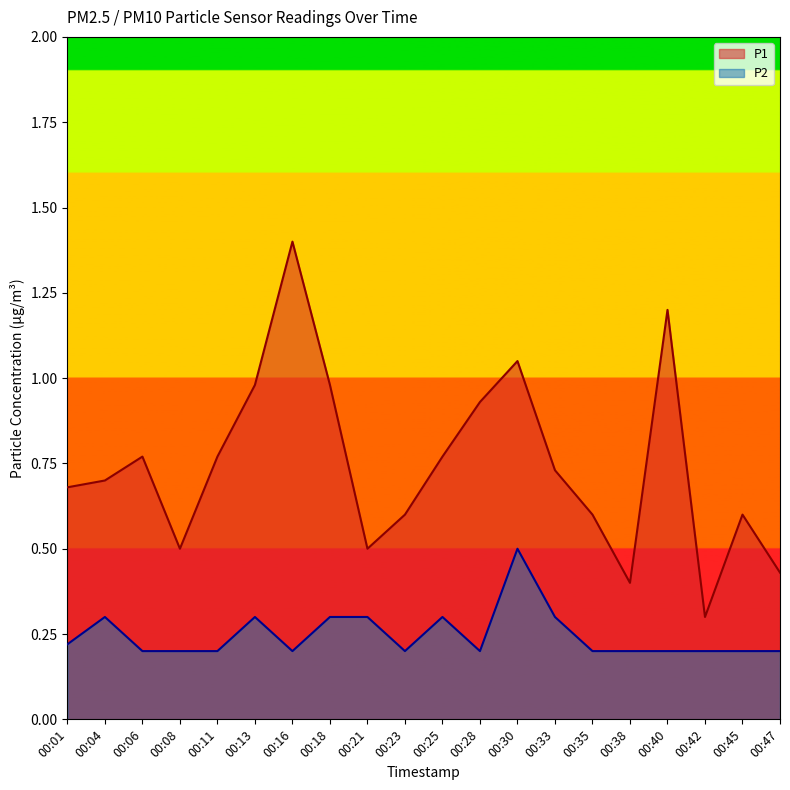

What is the sum of all P1 values?

14.9